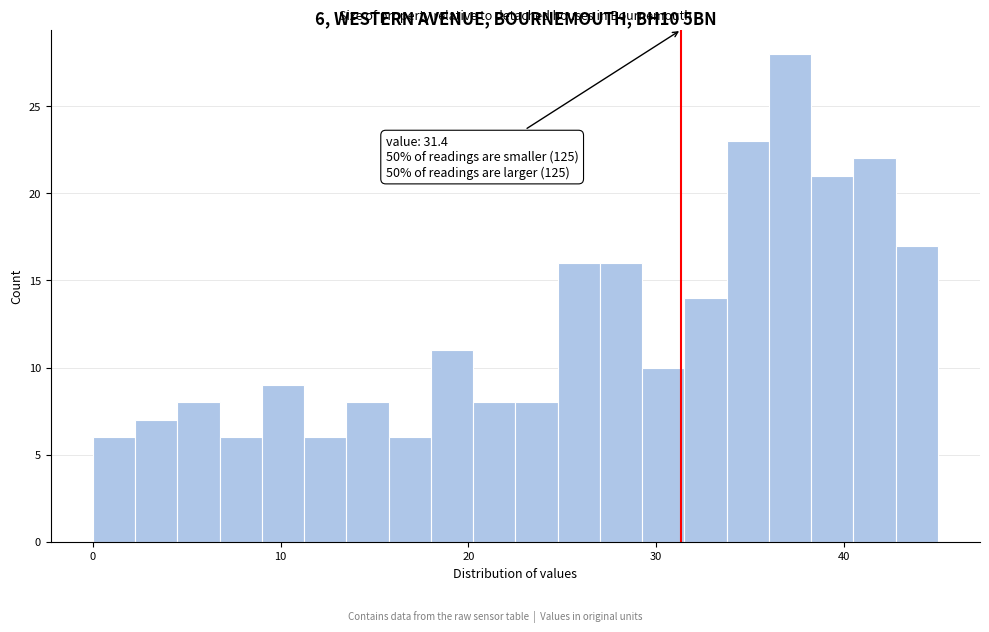

Read against the x-axis, roughly where is the centre of the tallest bar?

37